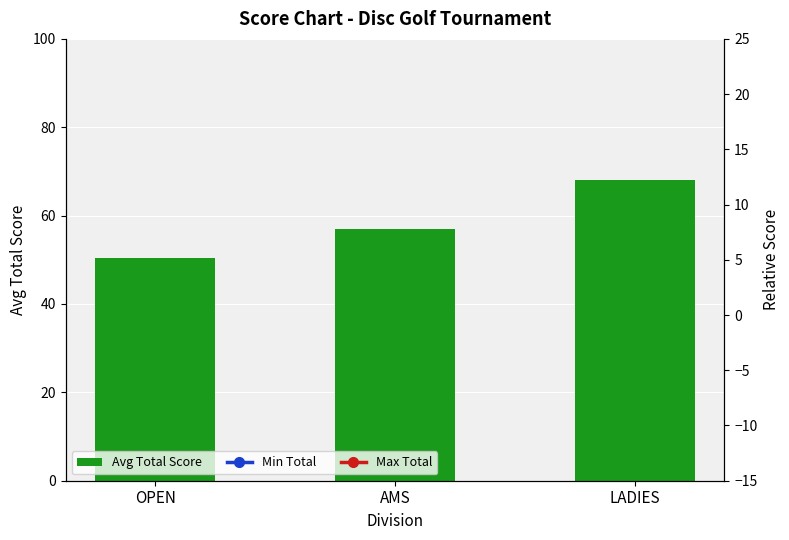

How many data points in Min Total are above 52?

1